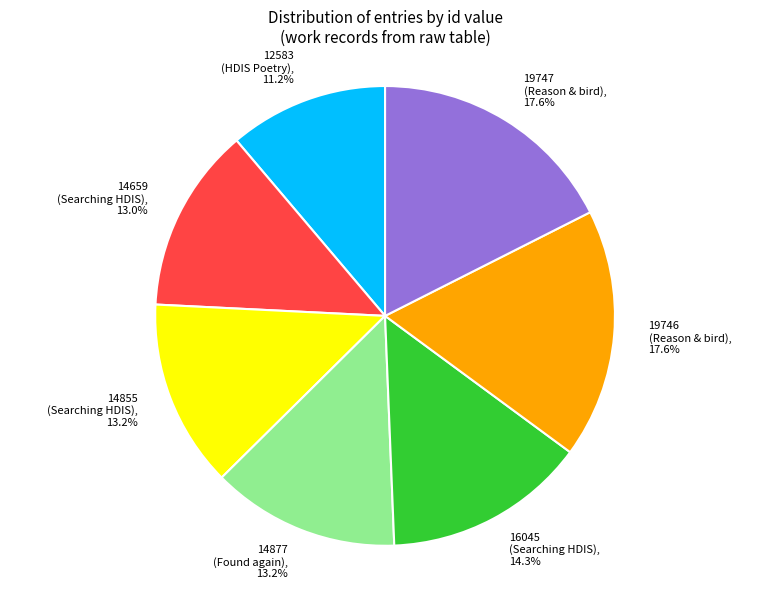

True or false: 14659 accounts for 25% of the total.

False